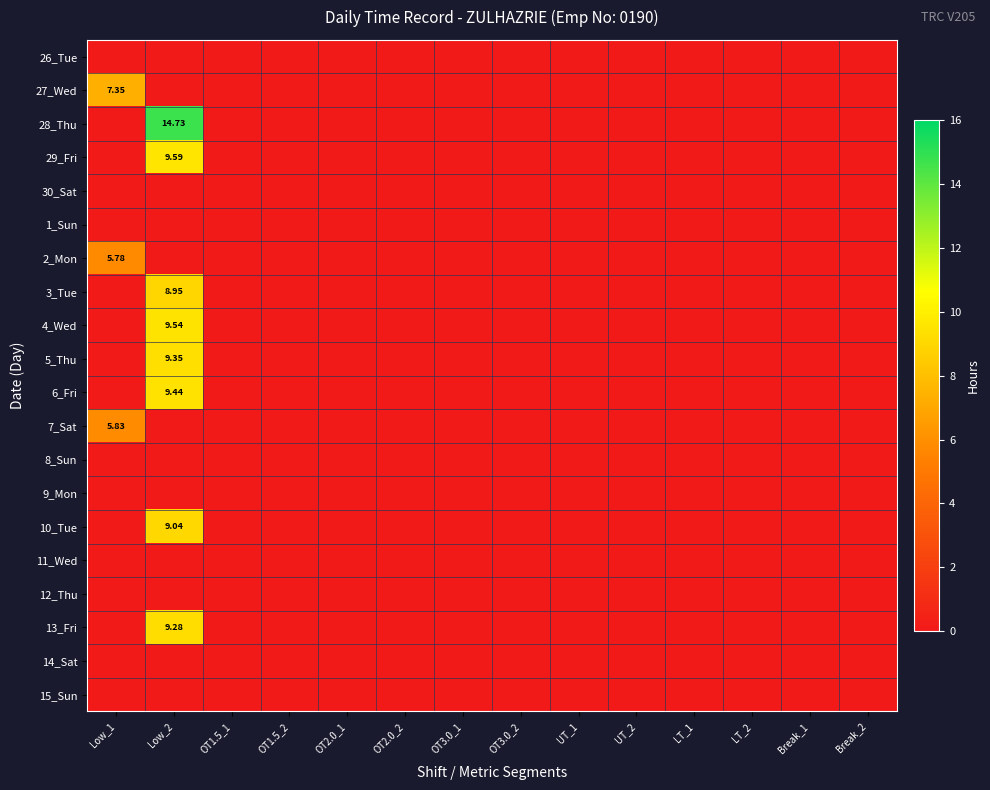

What is the maximum value shown in the chart?

14.7